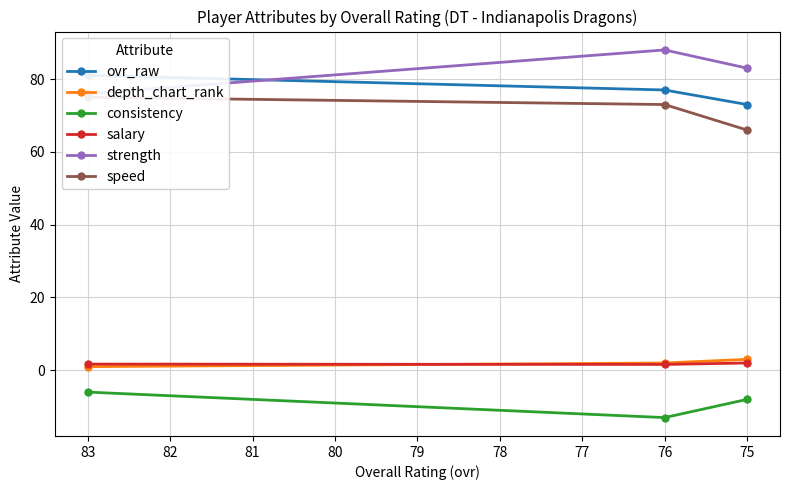

At how many categories does at least one series exceed 86?

1